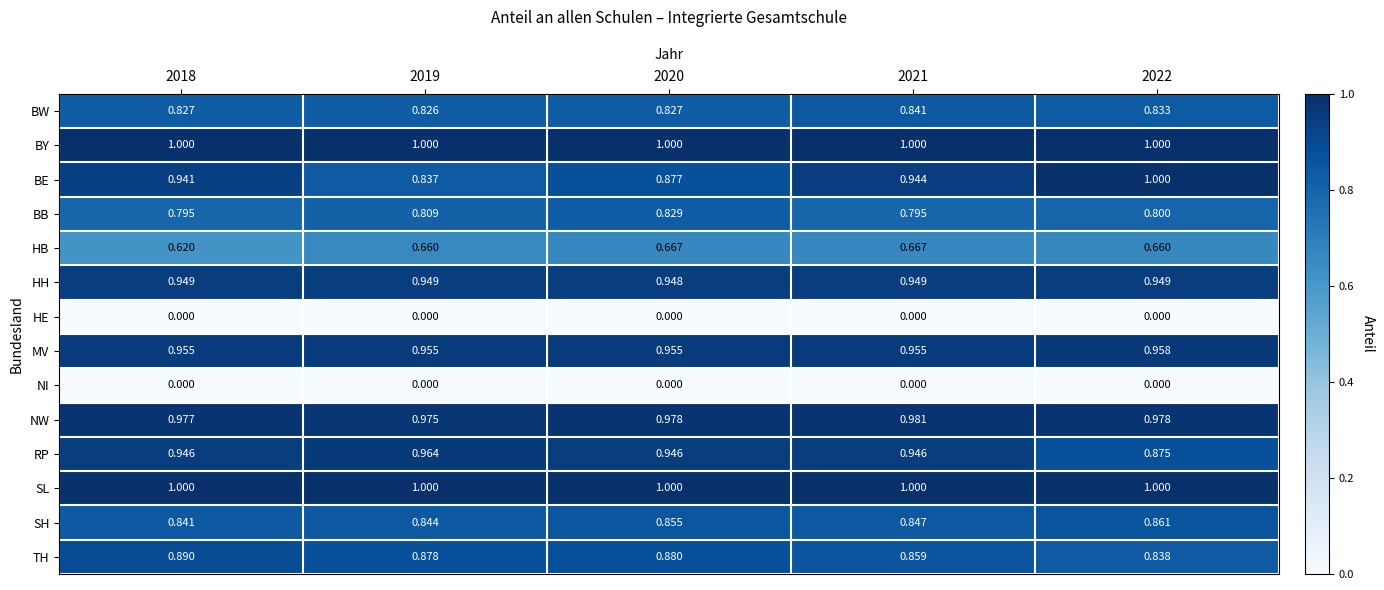

Which series has the widest spread of values?

BE